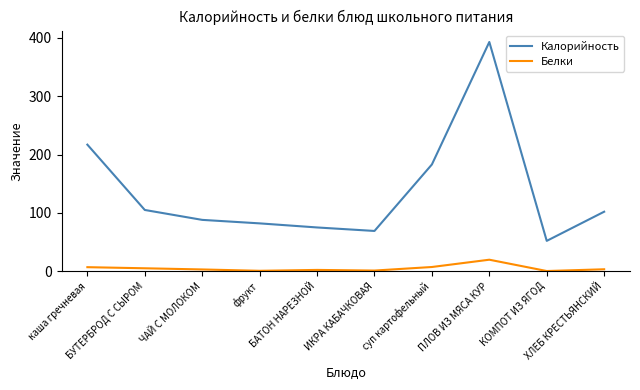

Which category has the highest value in the Калорийность series?

ПЛОВ ИЗ МЯСА КУР